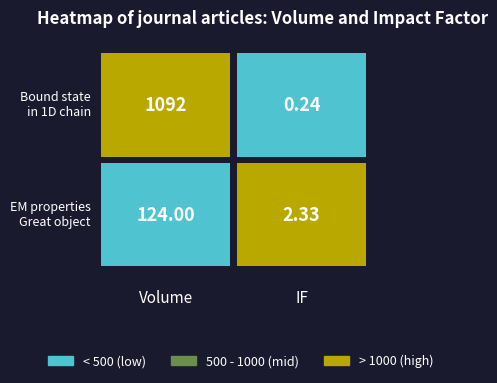

The value of Bound state in the continuum in 1D chai… at 1 is 0.2. True or false?

True